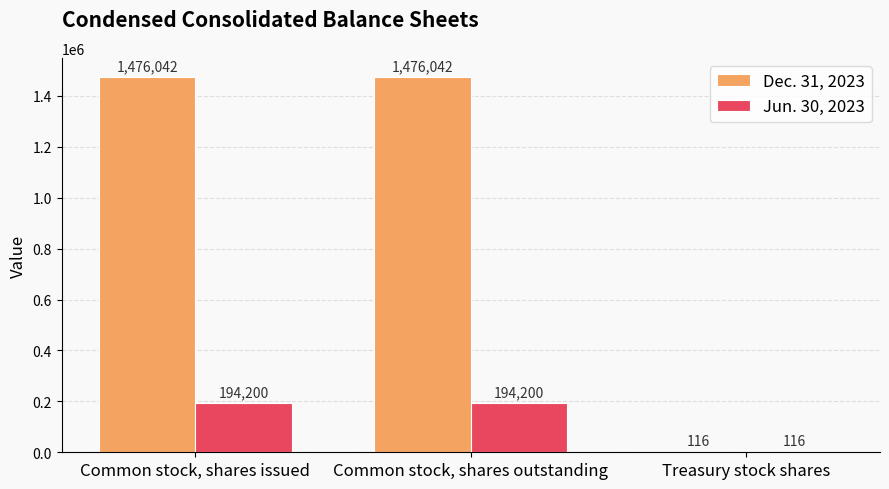

What is the total value across all series at Common stock, shares outstanding?

1670242